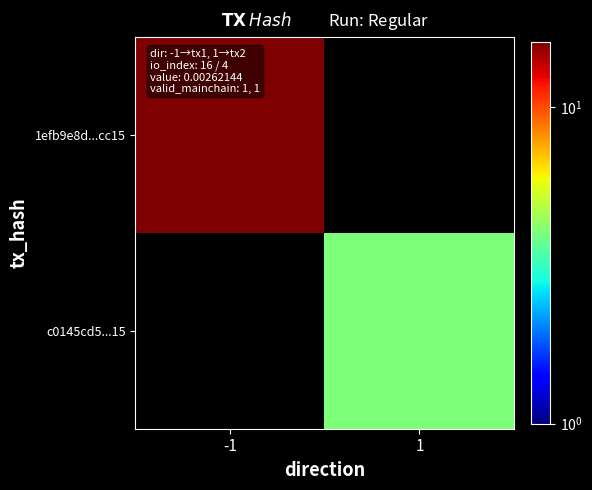

List the series in order of their overall mean, highest first.

1efb9e8d...cc15, c0145cd5...15